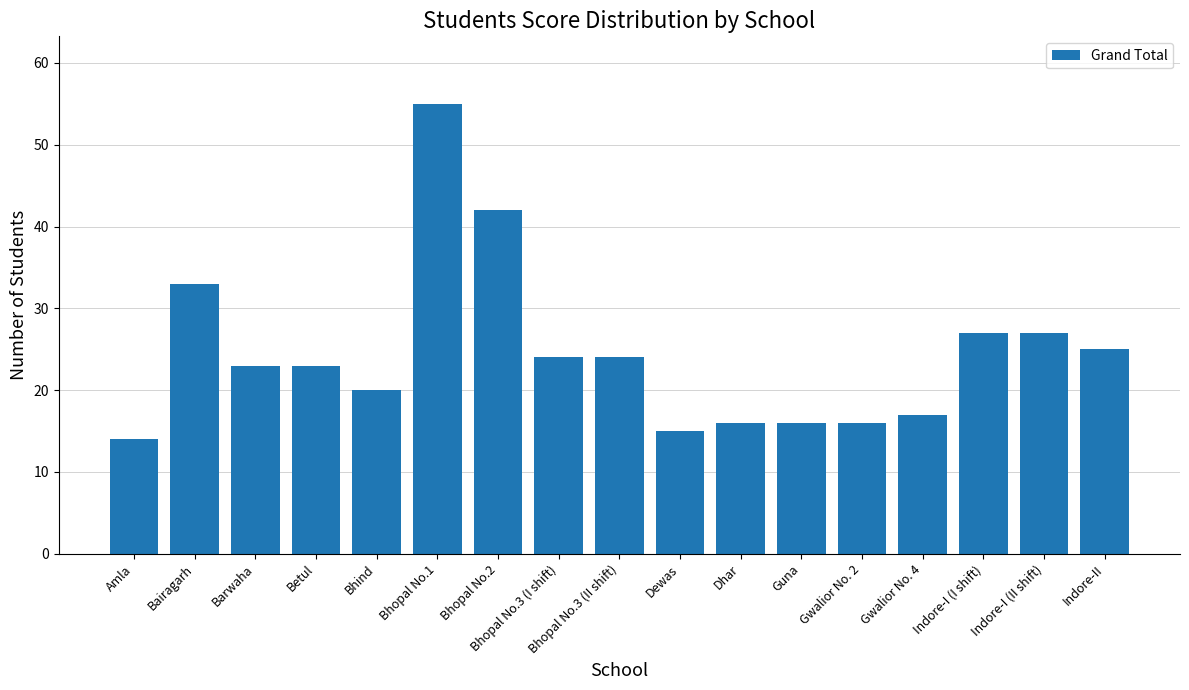

What is the label of the 11th bar from the right?

Bhopal No.2